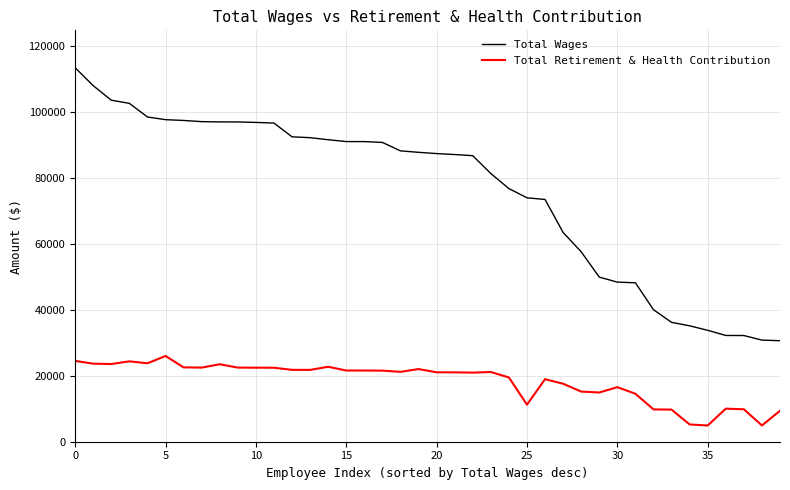

Rank the series by their average value, from lowest to highest.

Total Retirement & Health Contribution, Total Wages